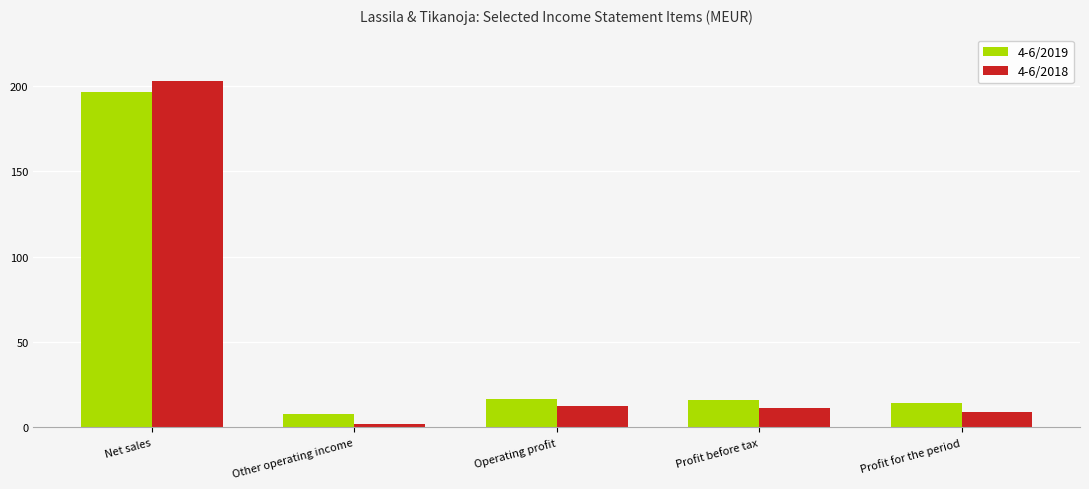

What is the smallest value displayed?

1.9